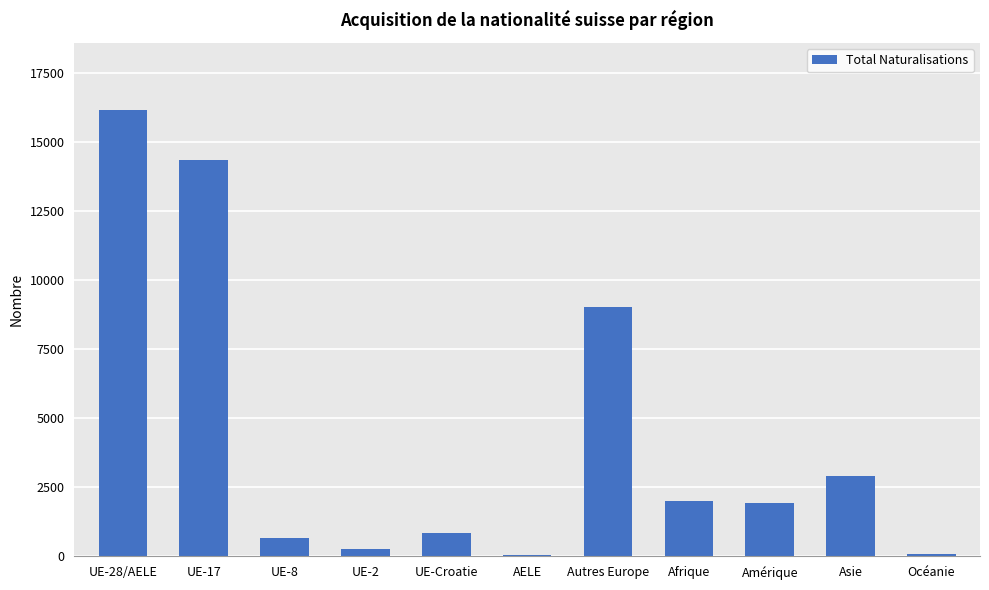

What is the change in value from UE-17 to UE-8?

-13692